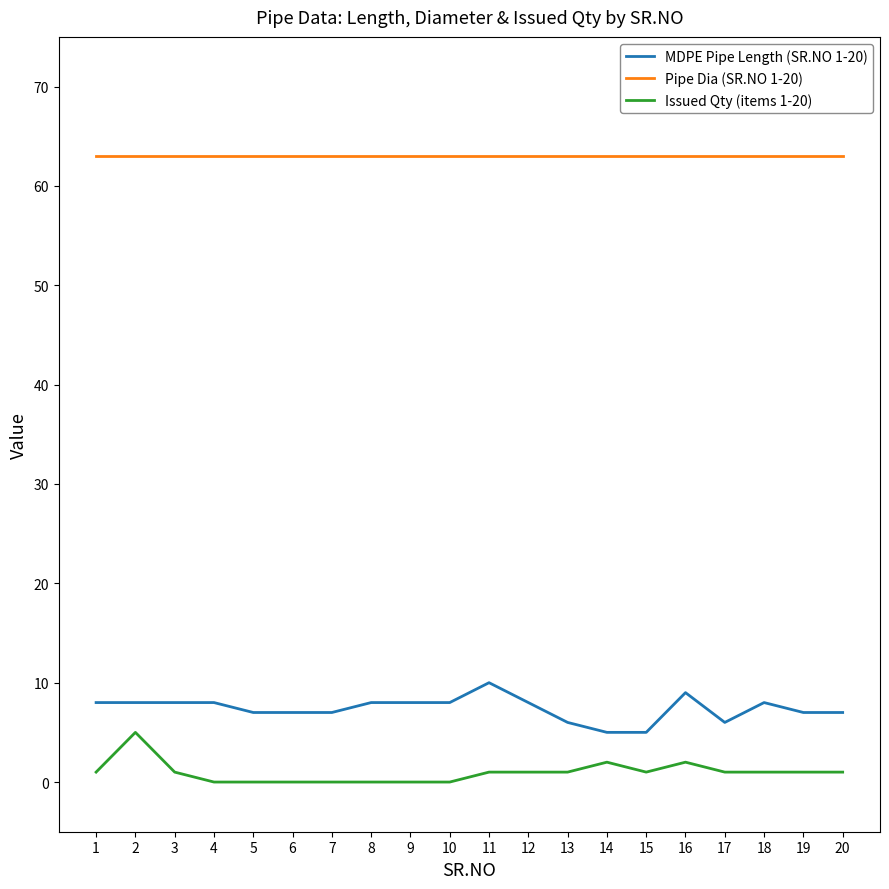

True or false: Issued Qty (items 1-20) and Pipe Dia (SR.NO 1-20) intersect in this chart.

False